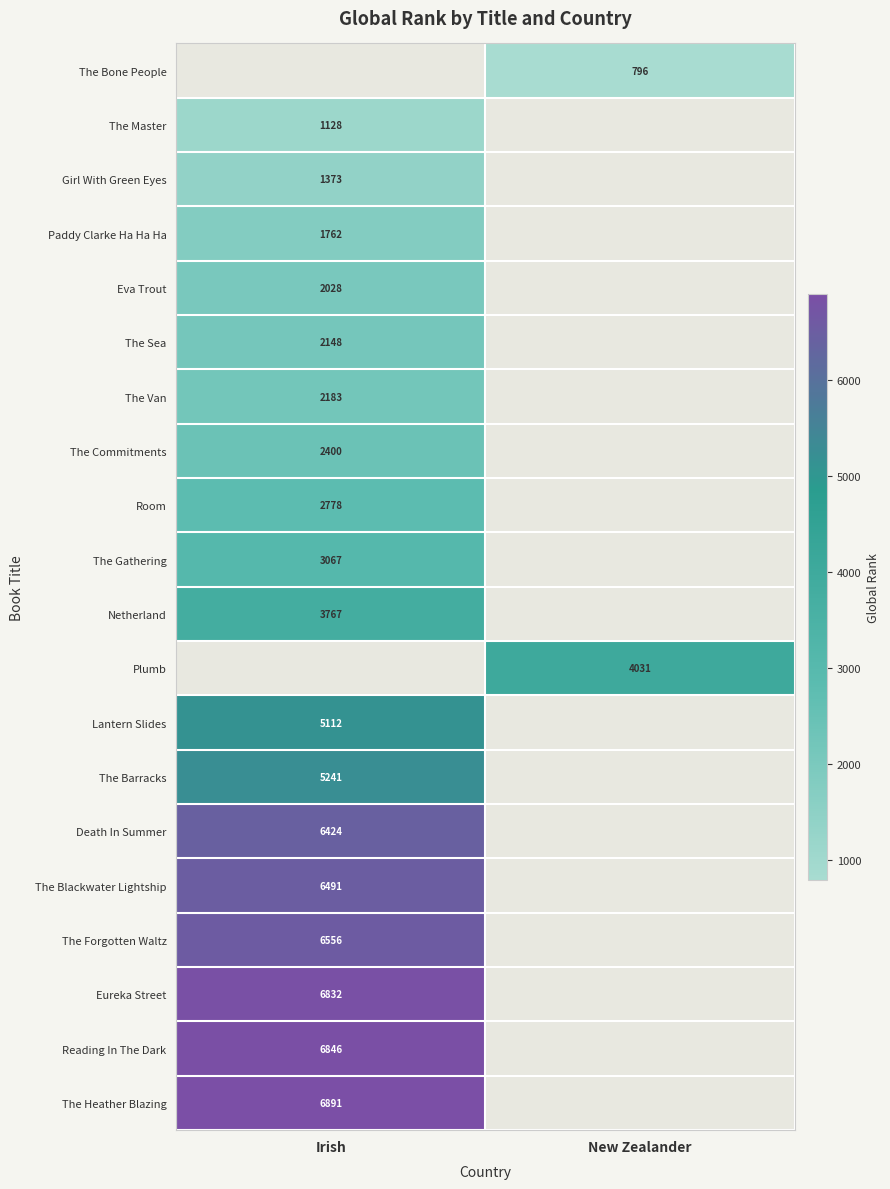

The value of The Van at Irish is 2183. True or false?

True